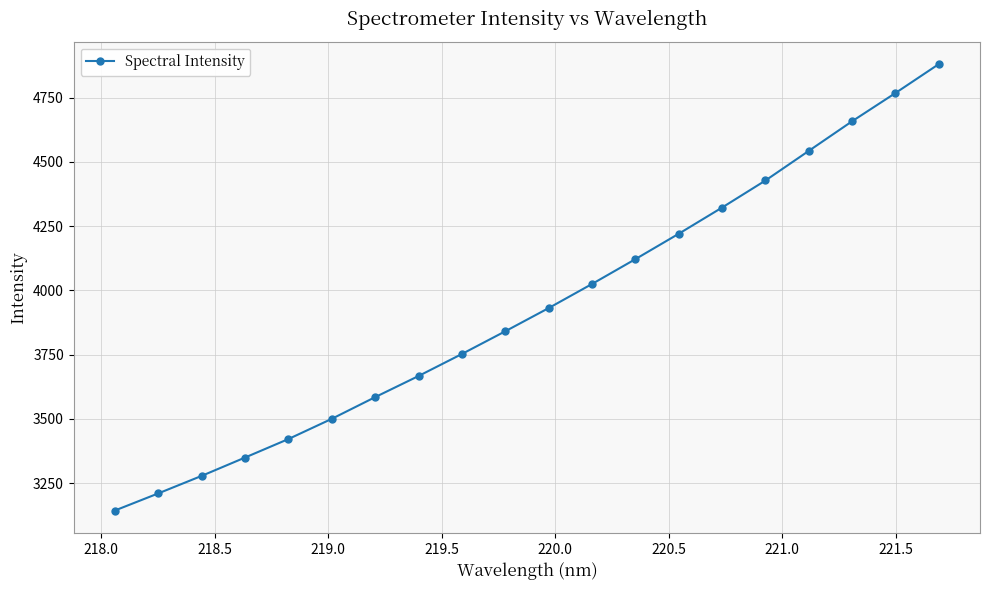

True or false: the data has more than 0 interior local peaks.

False